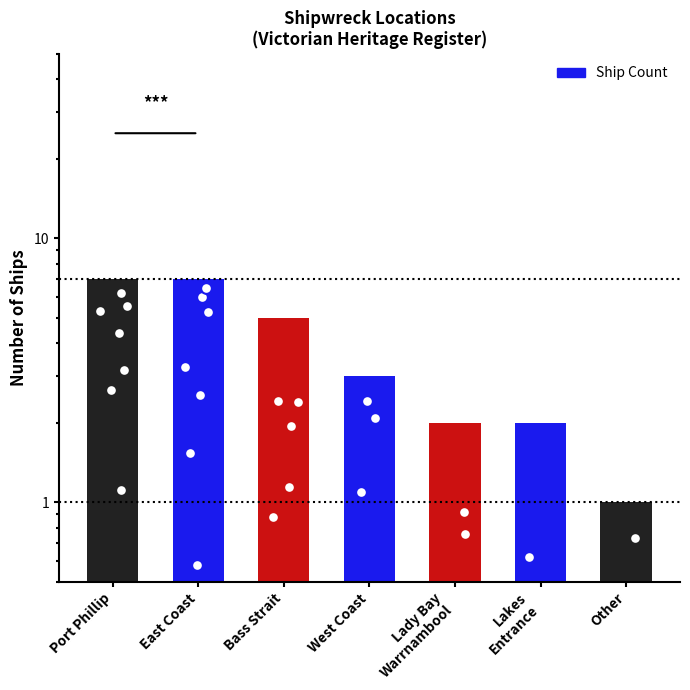

Which has a higher value, East Coast or Lakes
Entrance?

East Coast